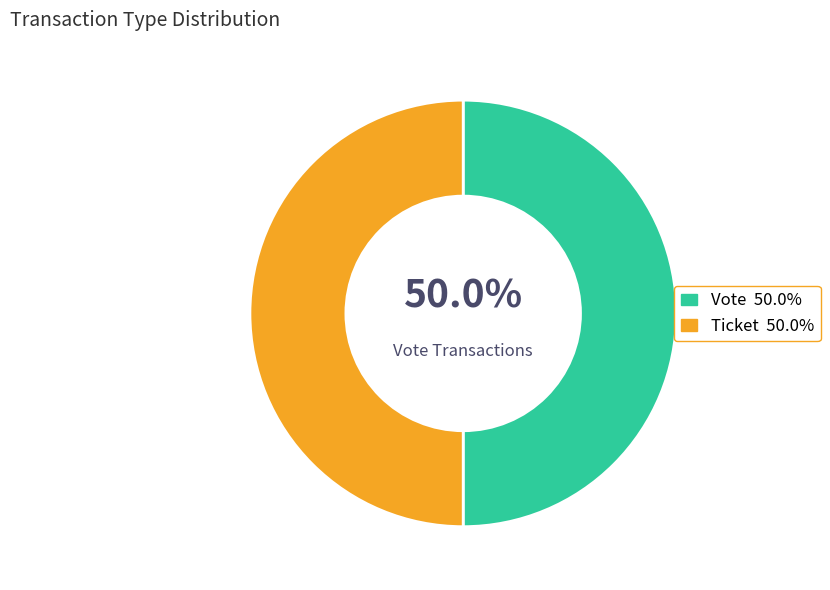

Which category has the biggest portion of the pie?

Vote (io_index=1)